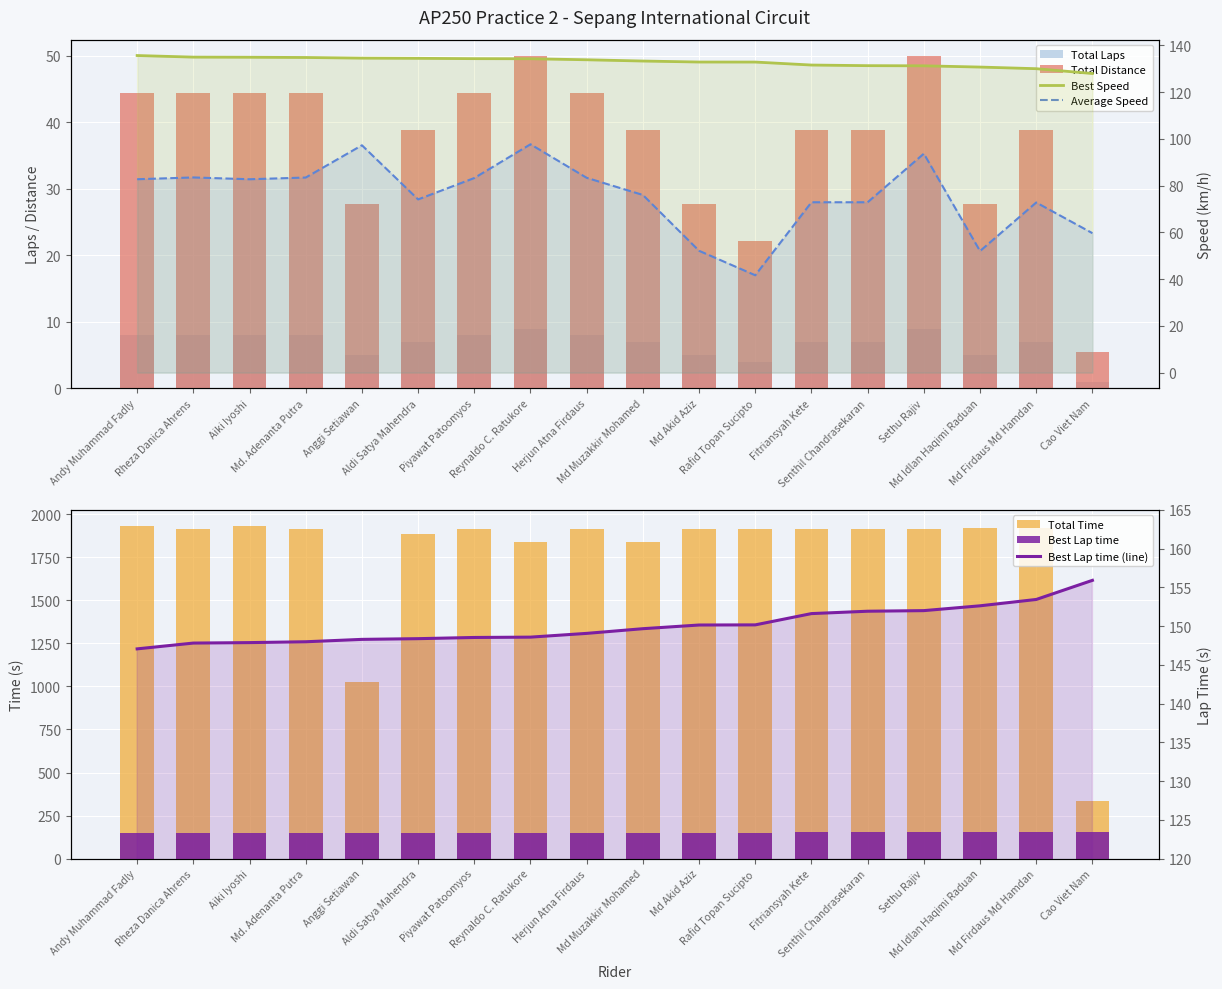

Reading left to right, list all the values displayed in this chart.

Total Laps: Andy Muhammad Fadly=8.0	Rheza Danica Ahrens=8.0	Aiki Iyoshi=8.0	Md. Adenanta Putra=8.0	Anggi Setiawan=5.0	Aldi Satya Mahendra=7.0	Piyawat Patoomyos=8.0	Reynaldo C. Ratukore=9.0	Herjun Atna Firdaus=8.0	Md Muzakkir Mohamed=7.0	Md Akid Aziz=5.0	Rafid Topan Sucipto=4.0	Fitriansyah Kete=7.0	Senthil Chandrasekaran=7.0	Sethu Rajiv=9.0	Md Idlan Haqimi Raduan=5.0	Md Firdaus Md Hamdan=7.0	Cao Viet Nam=1.0
Total Time: Andy Muhammad Fadly=1929.0	Rheza Danica Ahrens=1911.5	Aiki Iyoshi=1929.2	Md. Adenanta Putra=1912.3	Anggi Setiawan=1025.6	Aldi Satya Mahendra=1884.6	Piyawat Patoomyos=1917.1	Reynaldo C. Ratukore=1838.1	Herjun Atna Firdaus=1915.1	Md Muzakkir Mohamed=1837.4	Md Akid Aziz=1914.0	Rafid Topan Sucipto=1916.4	Fitriansyah Kete=1916.1	Senthil Chandrasekaran=1916.0	Sethu Rajiv=1916.8	Md Idlan Haqimi Raduan=1917.9	Md Firdaus Md Hamdan=1918.9	Cao Viet Nam=334.4
Best Lap time: Andy Muhammad Fadly=147.1	Rheza Danica Ahrens=147.8	Aiki Iyoshi=147.9	Md. Adenanta Putra=148.0	Anggi Setiawan=148.3	Aldi Satya Mahendra=148.4	Piyawat Patoomyos=148.5	Reynaldo C. Ratukore=148.6	Herjun Atna Firdaus=149.1	Md Muzakkir Mohamed=149.7	Md Akid Aziz=150.1	Rafid Topan Sucipto=150.2	Fitriansyah Kete=151.6	Senthil Chandrasekaran=151.9	Sethu Rajiv=152.0	Md Idlan Haqimi Raduan=152.6	Md Firdaus Md Hamdan=153.4	Cao Viet Nam=155.9
Best Speed: Andy Muhammad Fadly=135.7	Rheza Danica Ahrens=135.0	Aiki Iyoshi=135.0	Md. Adenanta Putra=134.9	Anggi Setiawan=134.6	Aldi Satya Mahendra=134.5	Piyawat Patoomyos=134.3	Reynaldo C. Ratukore=134.3	Herjun Atna Firdaus=133.9	Md Muzakkir Mohamed=133.3	Md Akid Aziz=132.9	Rafid Topan Sucipto=132.9	Fitriansyah Kete=131.6	Senthil Chandrasekaran=131.4	Sethu Rajiv=131.3	Md Idlan Haqimi Raduan=130.8	Md Firdaus Md Hamdan=130.1	Cao Viet Nam=128.0
Average Speed: Andy Muhammad Fadly=82.8	Rheza Danica Ahrens=83.5	Aiki Iyoshi=82.7	Md. Adenanta Putra=83.5	Anggi Setiawan=97.3	Aldi Satya Mahendra=74.1	Piyawat Patoomyos=83.3	Reynaldo C. Ratukore=97.7	Herjun Atna Firdaus=83.4	Md Muzakkir Mohamed=76.0	Md Akid Aziz=52.1	Rafid Topan Sucipto=41.7	Fitriansyah Kete=72.9	Senthil Chandrasekaran=72.9	Sethu Rajiv=93.7	Md Idlan Haqimi Raduan=52.0	Md Firdaus Md Hamdan=72.8	Cao Viet Nam=59.7
Total Distance: Andy Muhammad Fadly=44.3	Rheza Danica Ahrens=44.3	Aiki Iyoshi=44.3	Md. Adenanta Putra=44.3	Anggi Setiawan=27.7	Aldi Satya Mahendra=38.8	Piyawat Patoomyos=44.3	Reynaldo C. Ratukore=49.9	Herjun Atna Firdaus=44.3	Md Muzakkir Mohamed=38.8	Md Akid Aziz=27.7	Rafid Topan Sucipto=22.2	Fitriansyah Kete=38.8	Senthil Chandrasekaran=38.8	Sethu Rajiv=49.9	Md Idlan Haqimi Raduan=27.7	Md Firdaus Md Hamdan=38.8	Cao Viet Nam=5.5